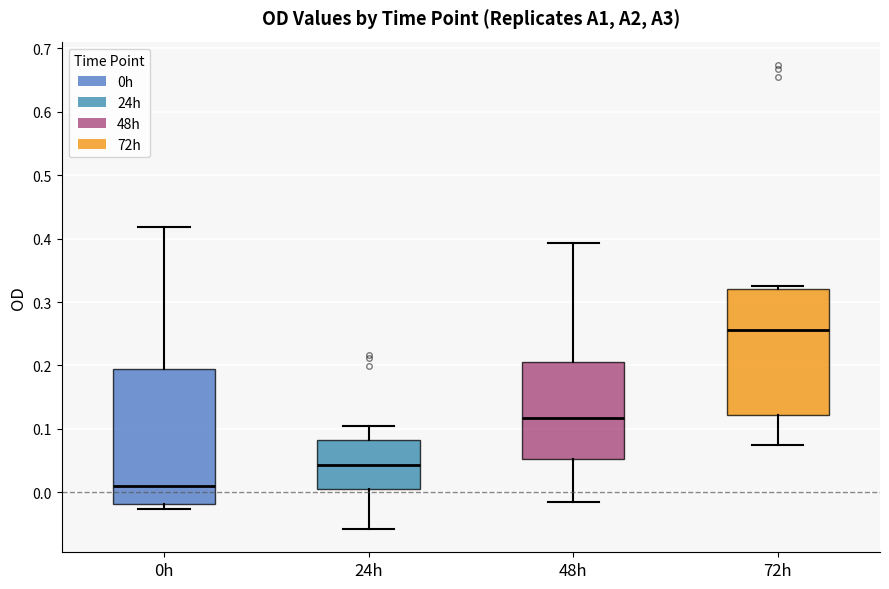

Reading left to right, read every box against the y-axis: the position of its median line, the range the box covers, and the ends of its whiskers. The values are not printed on the chart, so give them approximately, as read against the axis.

0h: median 0.01, box -0.02 to 0.19, whiskers -0.03 to 0.42
24h: median 0.04, box 0.01 to 0.08, whiskers -0.06 to 0.11
48h: median 0.12, box 0.05 to 0.21, whiskers -0.01 to 0.39
72h: median 0.26, box 0.12 to 0.32, whiskers 0.08 to 0.33